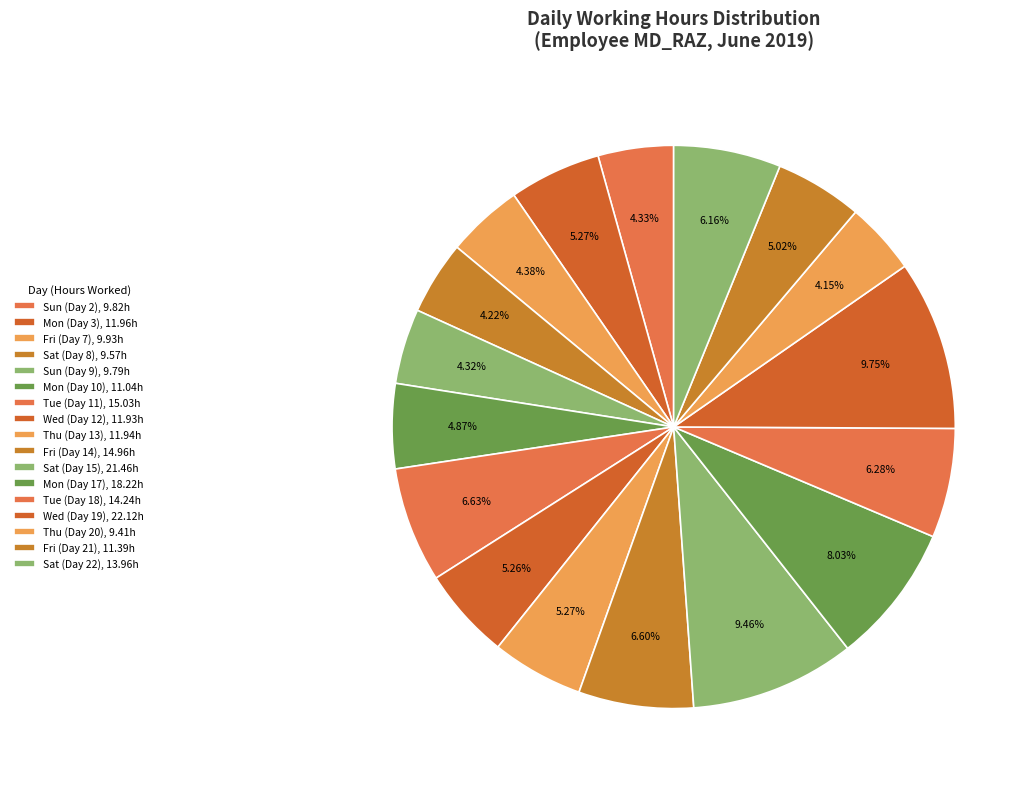

To the nearest percent, what percentage of the pie is Mon (Day 17)?

8%